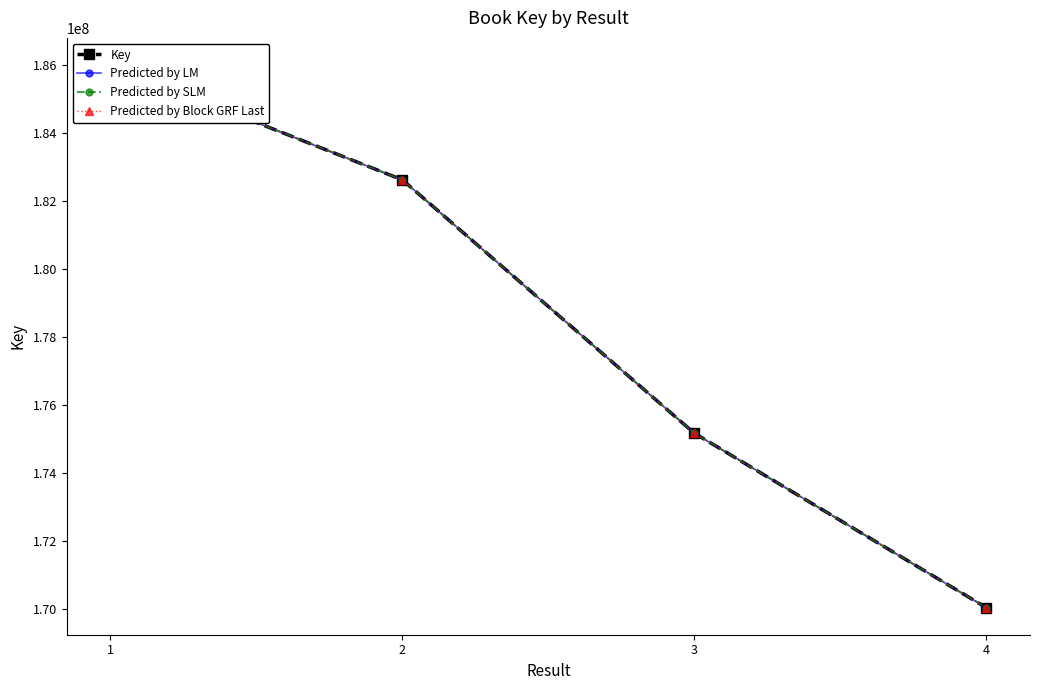

Which series has the largest total across all categories?

Key